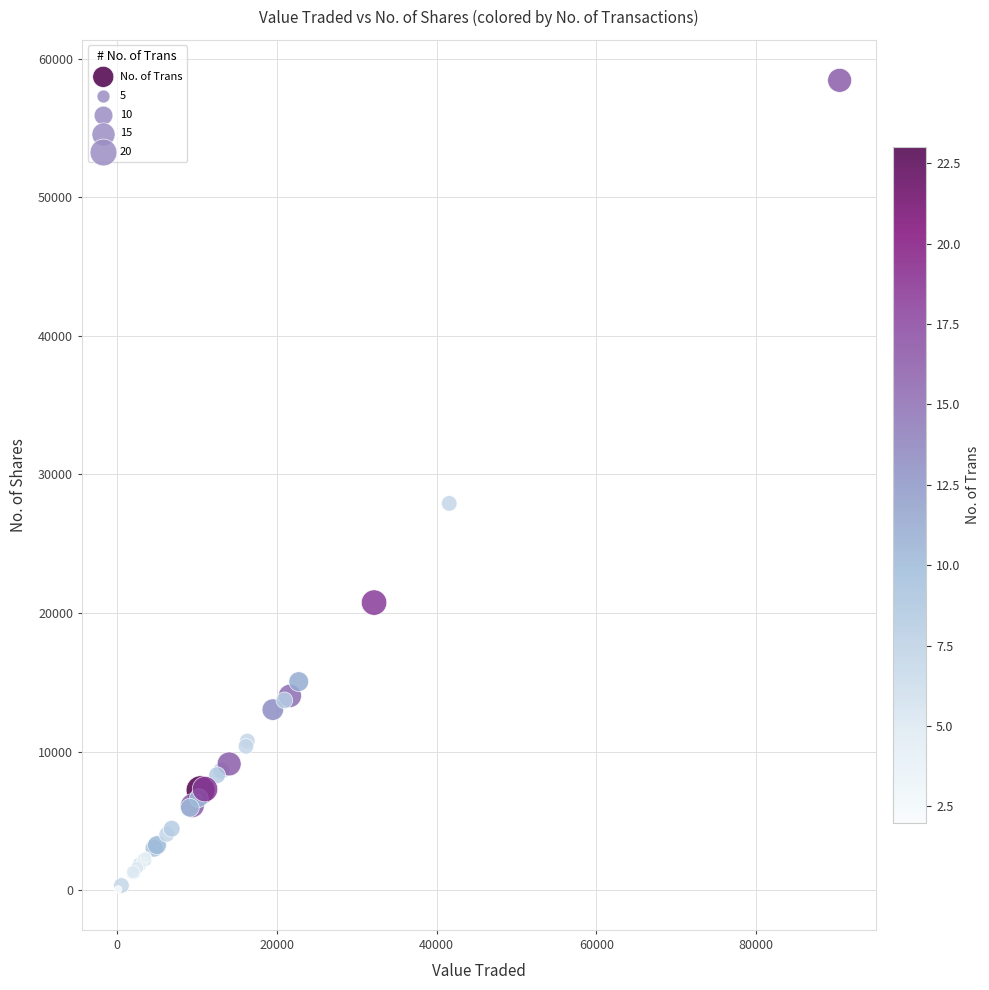

What Y value in the scatter plot is closest to 29251?

27914